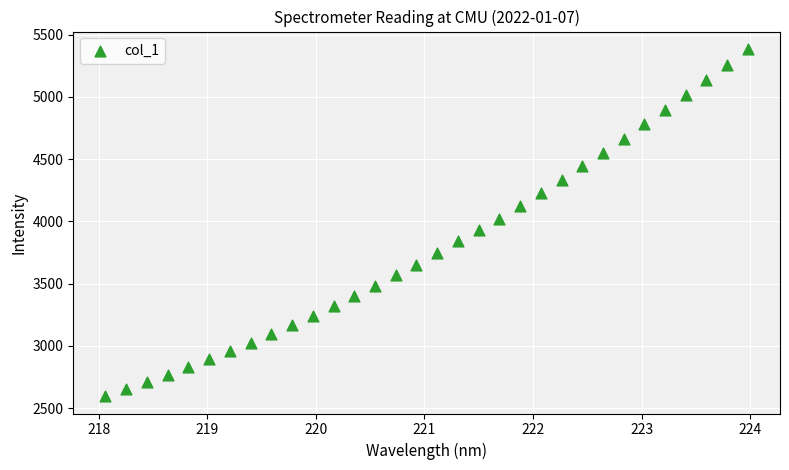

What is the range of Y values (max minus min)?

2788.6